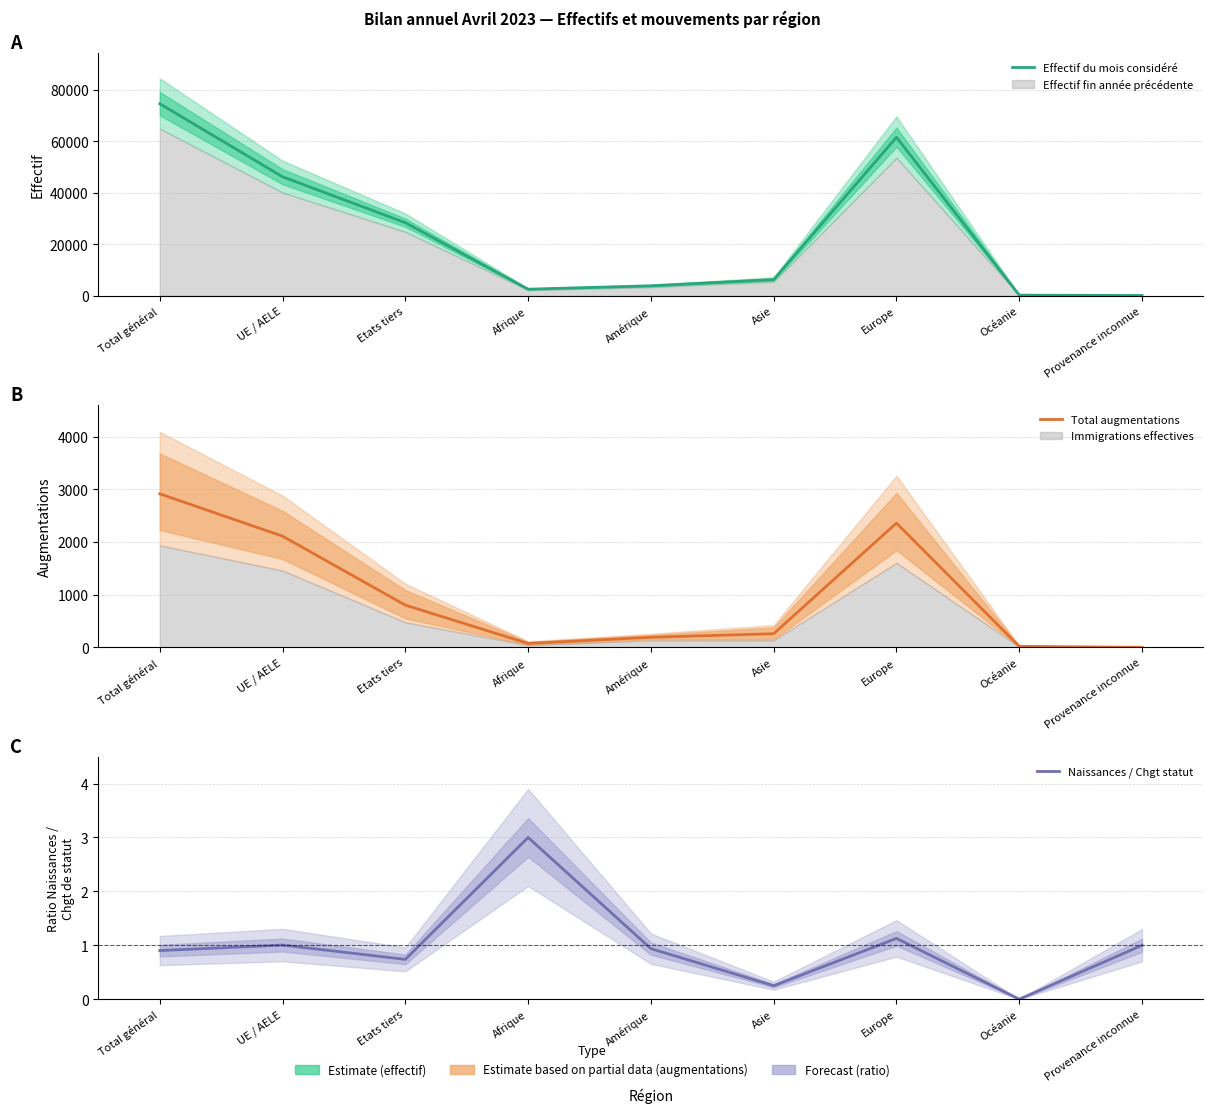

The value of Total augmentations at Etats tiers is 1269.3. True or false?

False